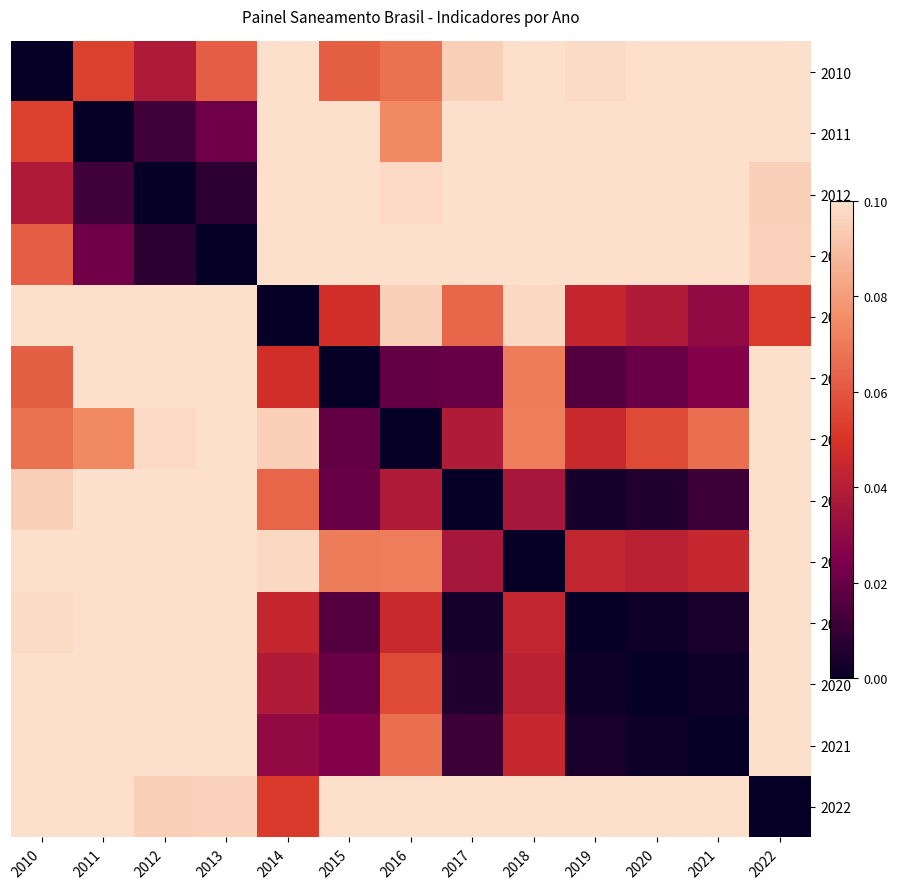

Which category has the highest value across all series?

2014